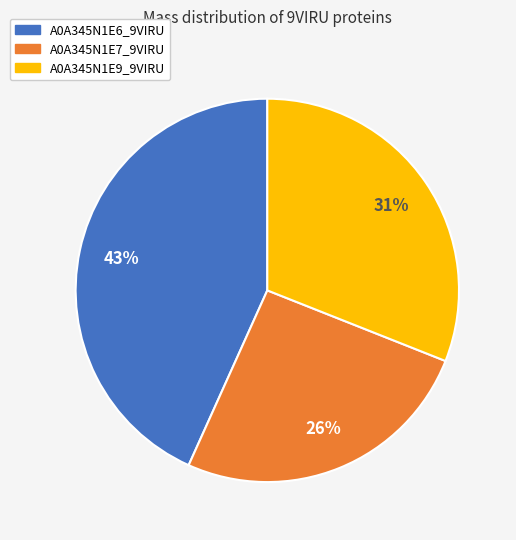

Rank the categories by value from highest to lowest.

A0A345N1E6_9VIRU, A0A345N1E9_9VIRU, A0A345N1E7_9VIRU